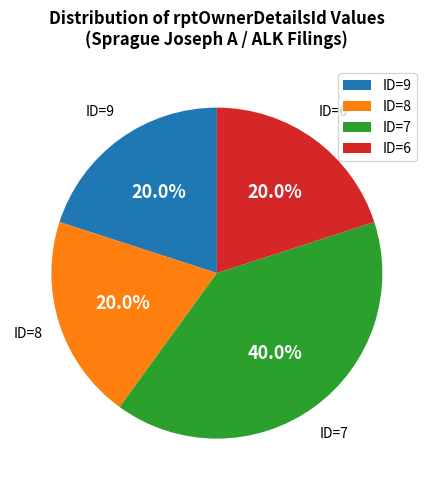

Is the sum of ID=7 and ID=6 greater than half?

Yes